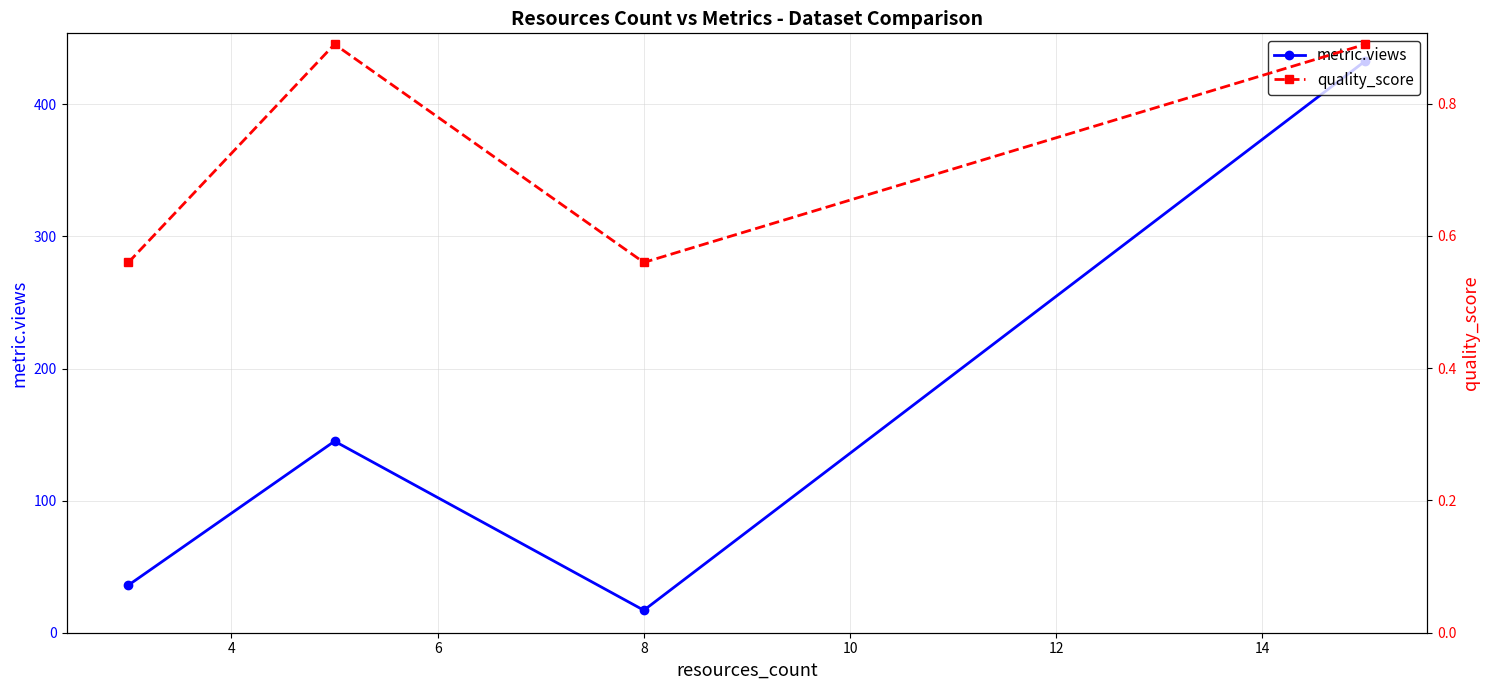

How many interior local peaks does the metric.views series have?

1